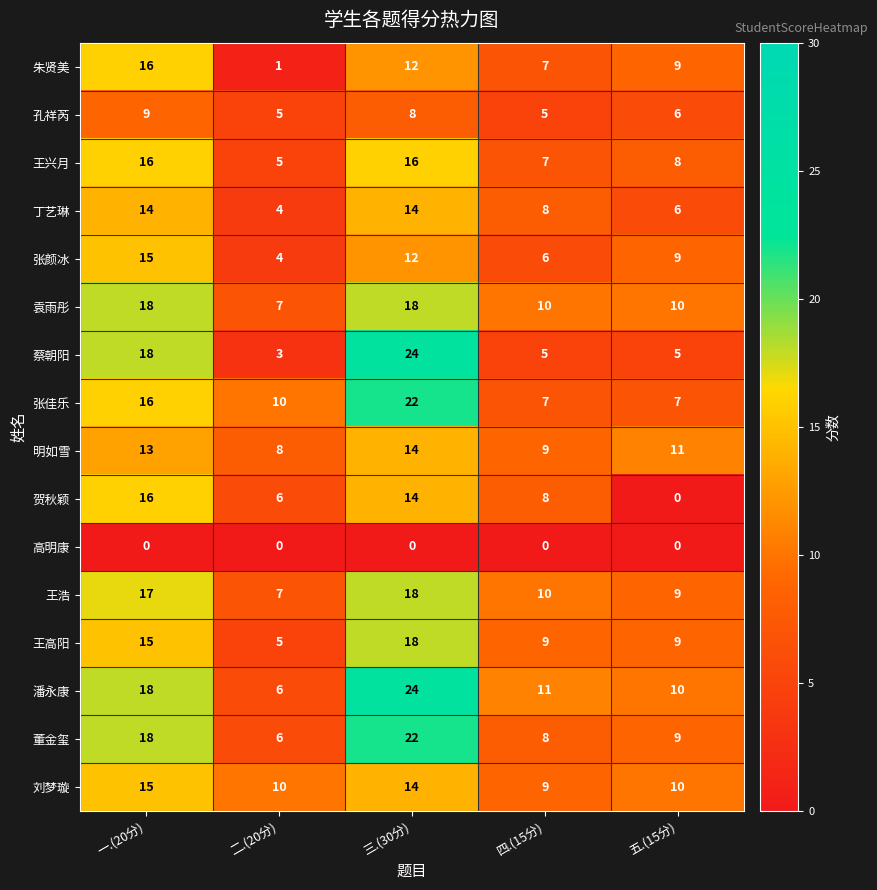

What is the sum of all 董金玺 values?

63